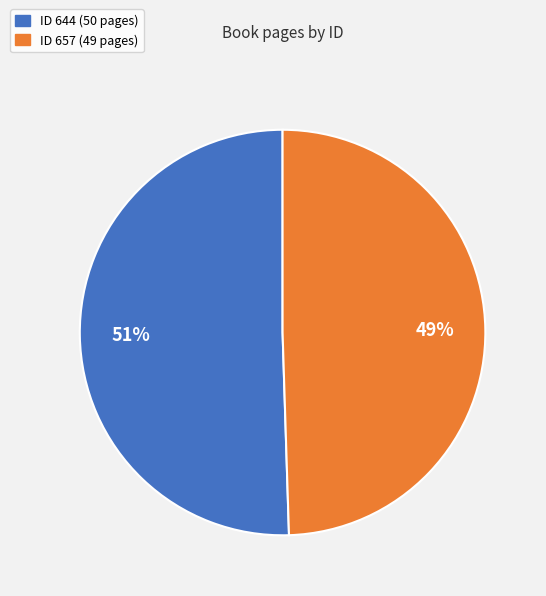

Does any single category account for the majority?

Yes